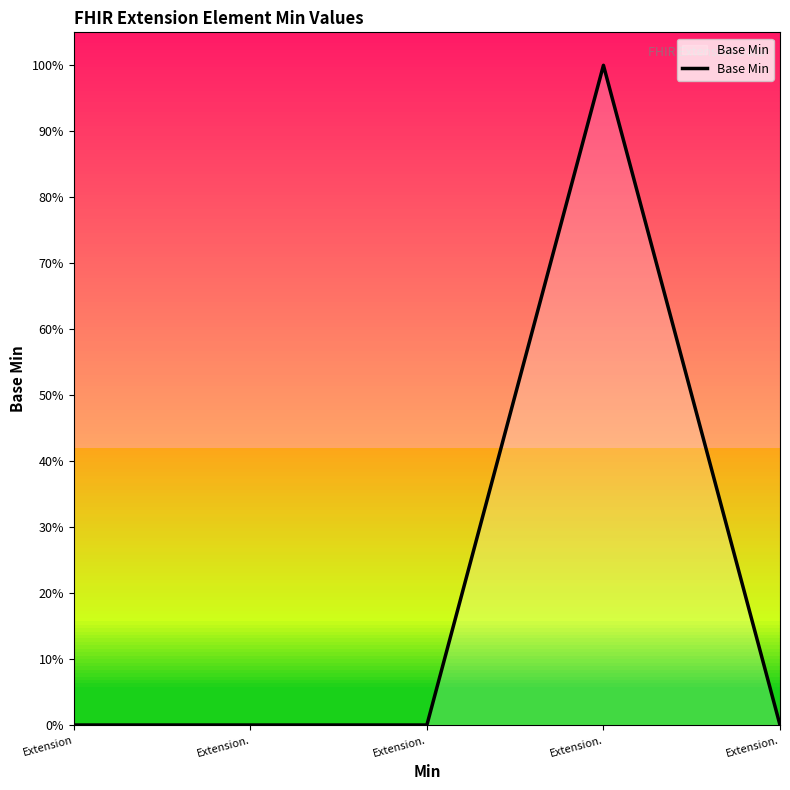

Does the chart display data point markers on the line(s)?

No